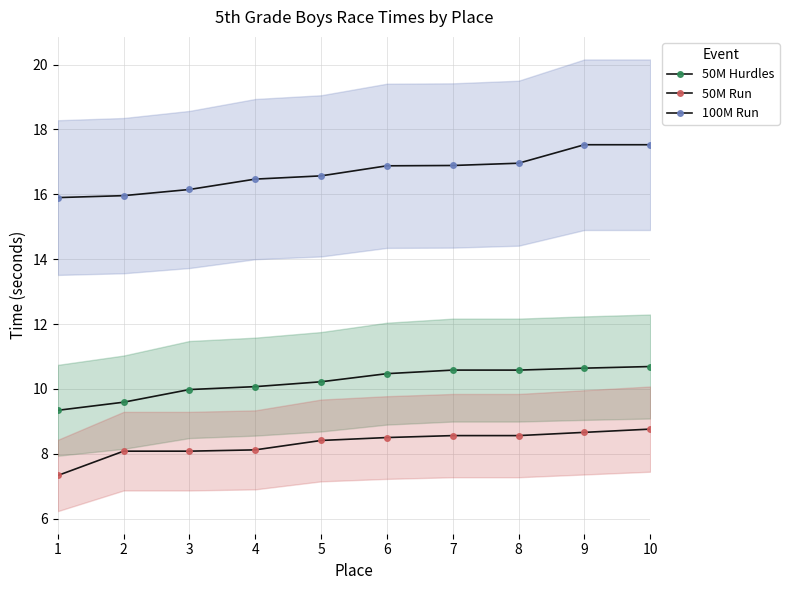

What is the total value across all series at 10?

37.0